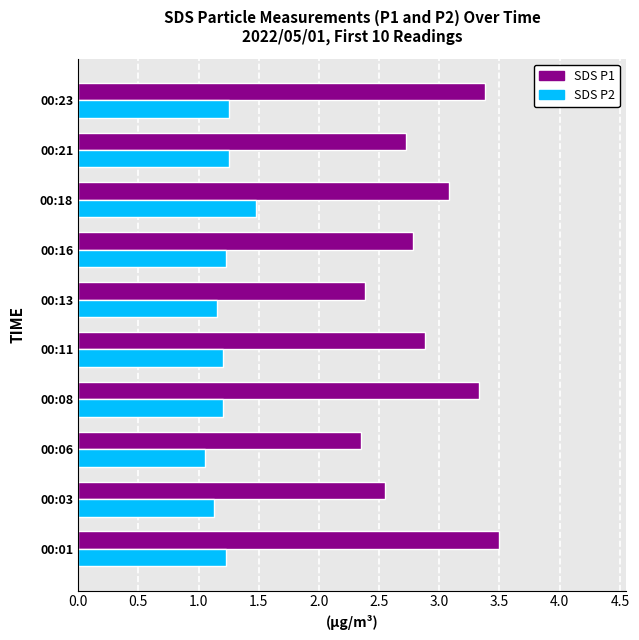

What is the total value across all series at 00:03?

3.7